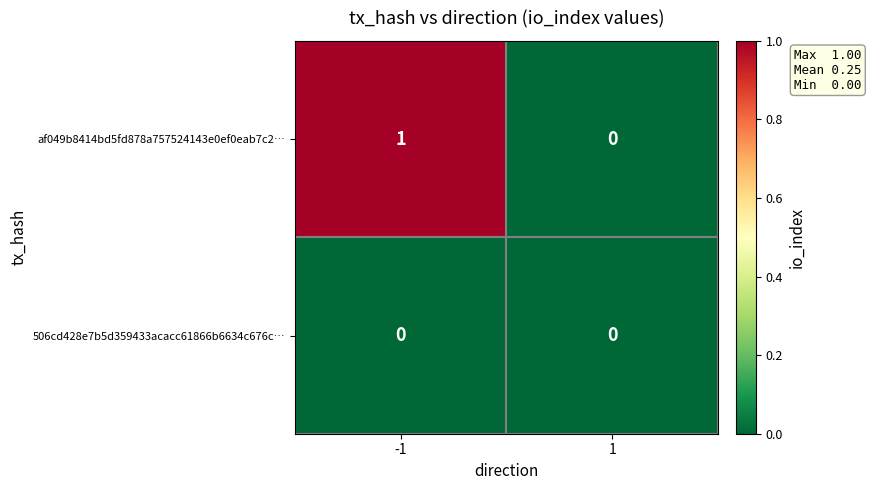

List the series in order of their peak value, lowest first.

506cd428e7b5d359433acacc61866b6634c676c…, af049b8414bd5fd878a757524143e0ef0eab7c2…